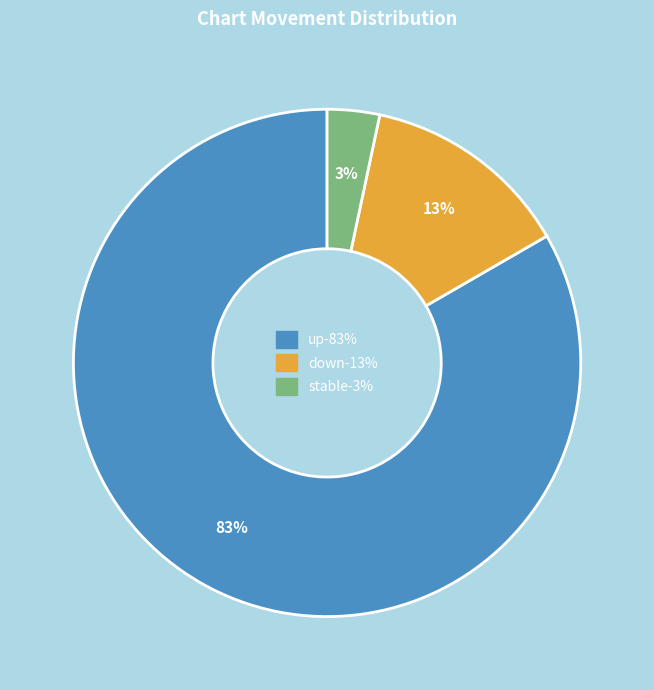

Is there any slice that represents more than half of the pie?

Yes